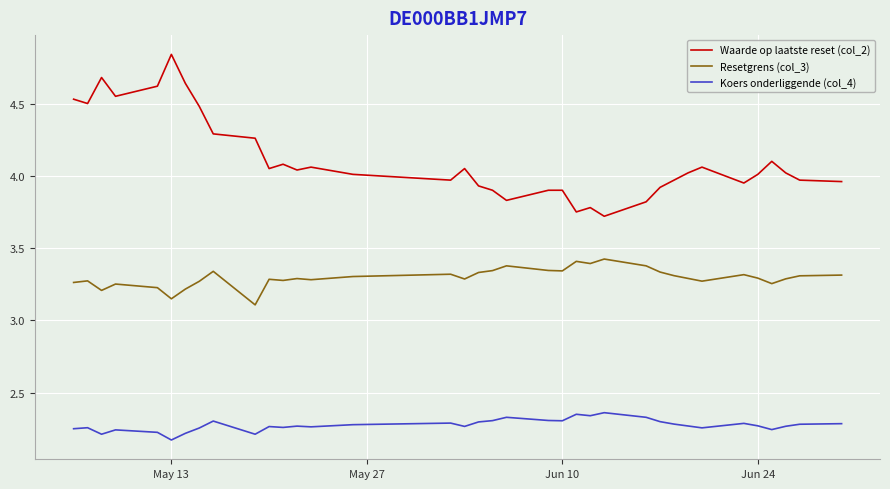

Is this an area chart (filled region under the line)?

No